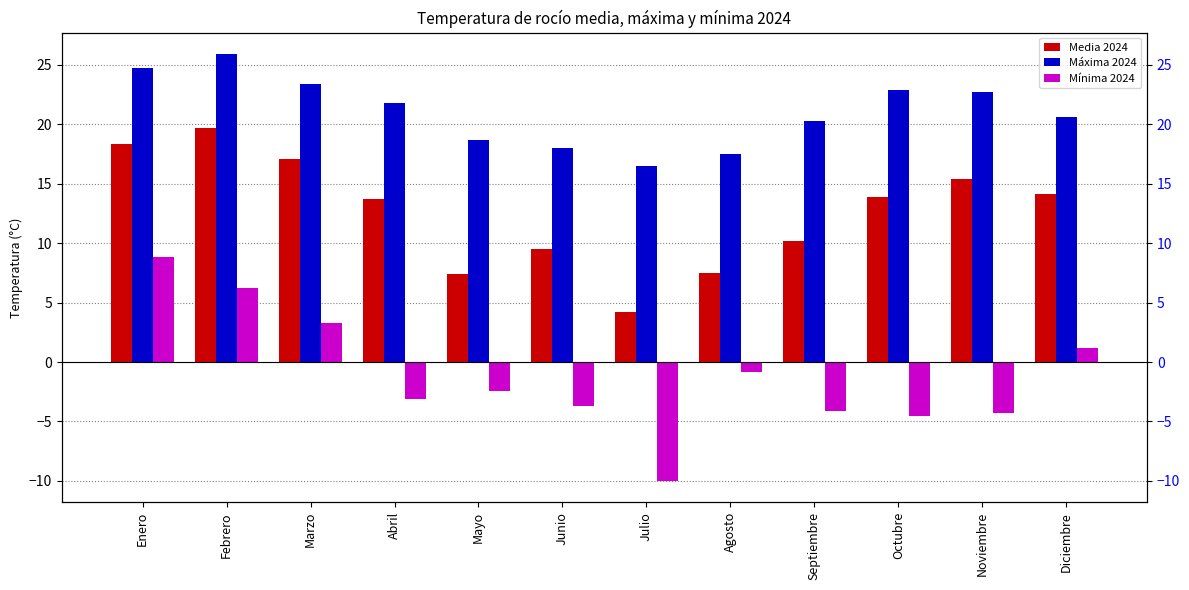

The value of Media 2024 at Noviembre is 15.4. True or false?

True